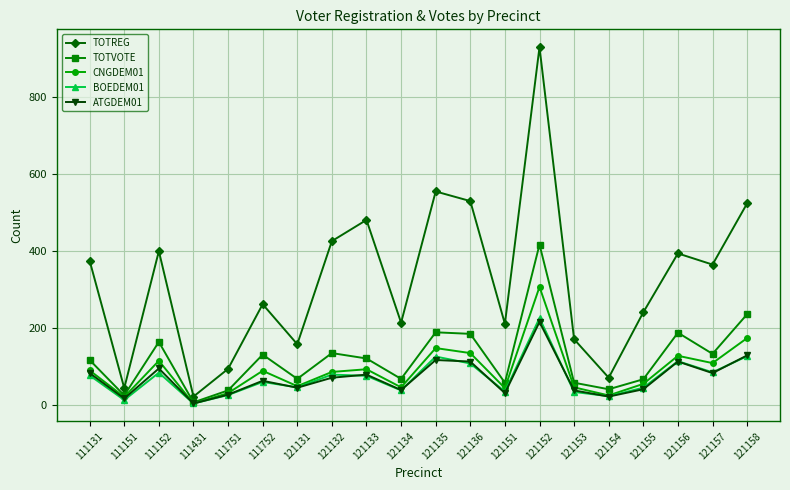

What is the total value across all series at 121152?

2091